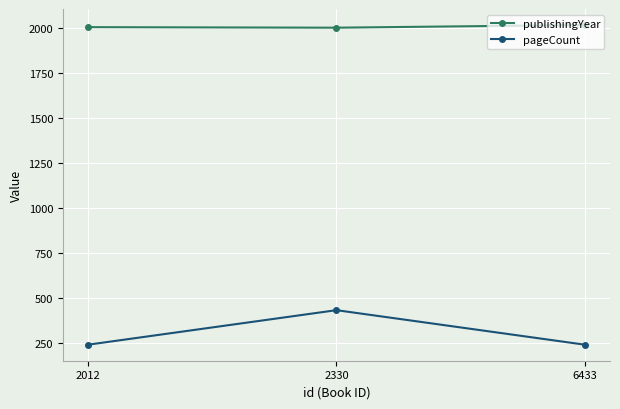

The publishingYear series shows 2004 at 2012. True or false?

True